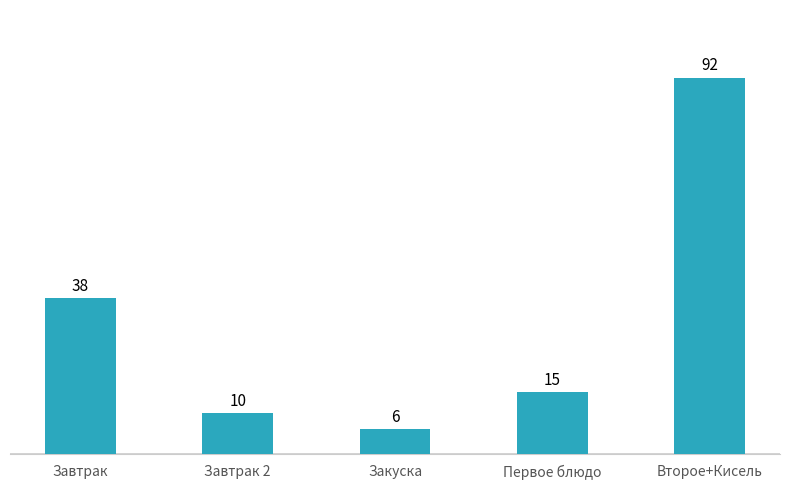

What is the label of the 2nd bar from the right?

Первое блюдо